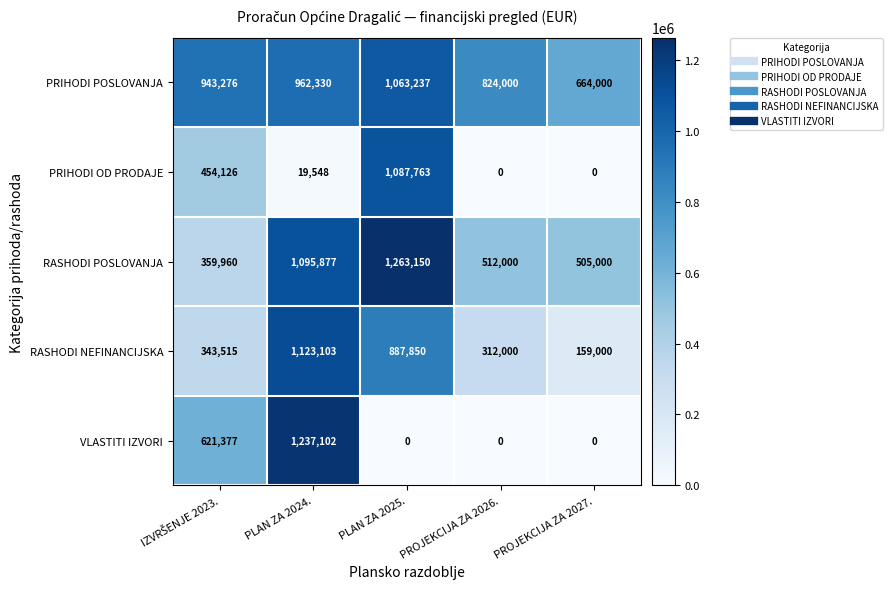

Which series has the widest spread of values?

VLASTITI IZVORI